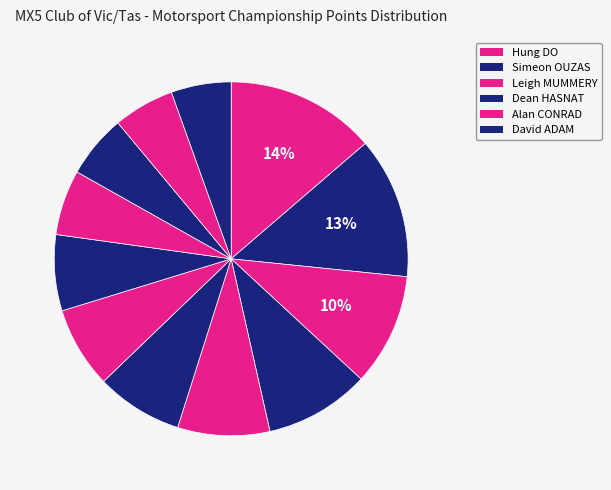

How many slices are in this pie chart?

12